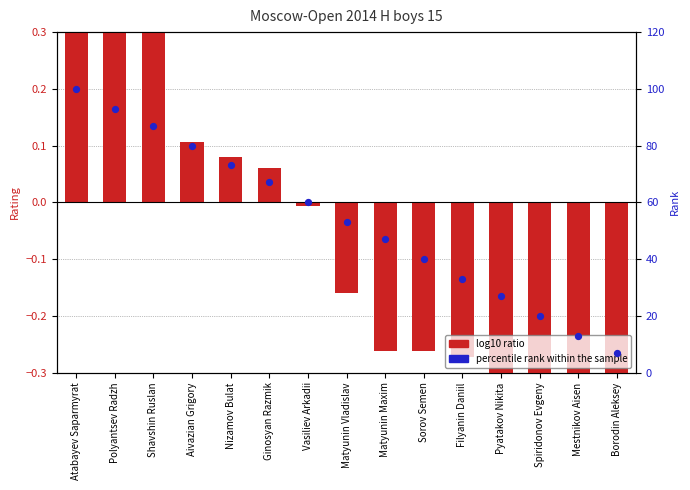

What are all the series names shown in the legend?

log10 ratio, percentile rank within the sample